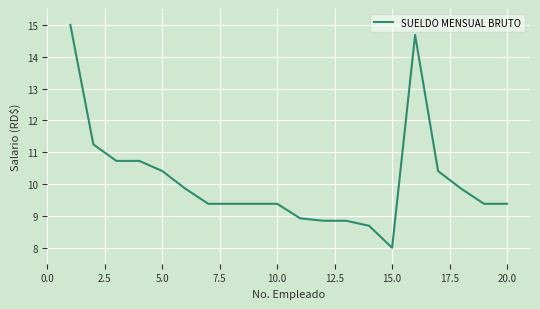

What is the difference between the maximum and minimum values?

7.0